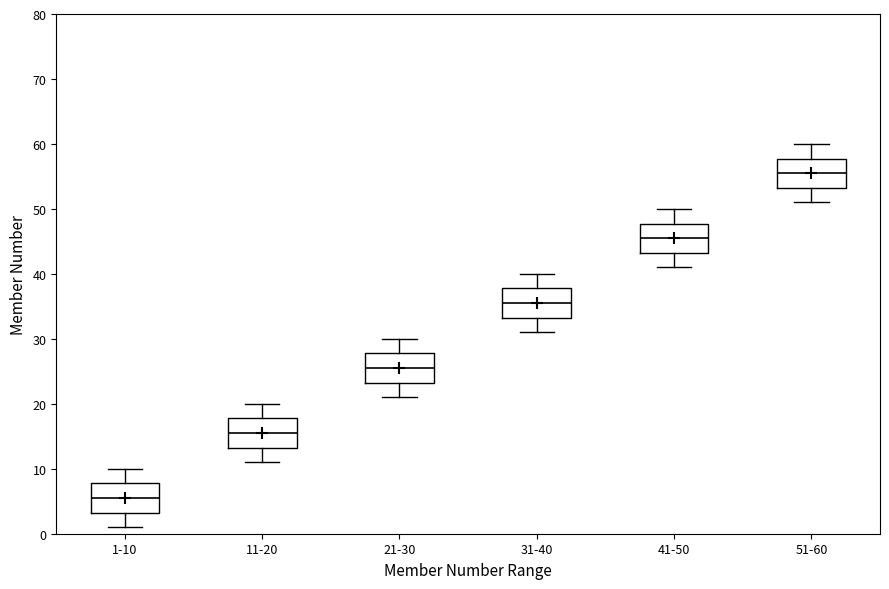

Where does the median line of the box for 31-40 sit on the y-axis? The values are not printed on the chart, so give them approximately, as read against the axis.

36